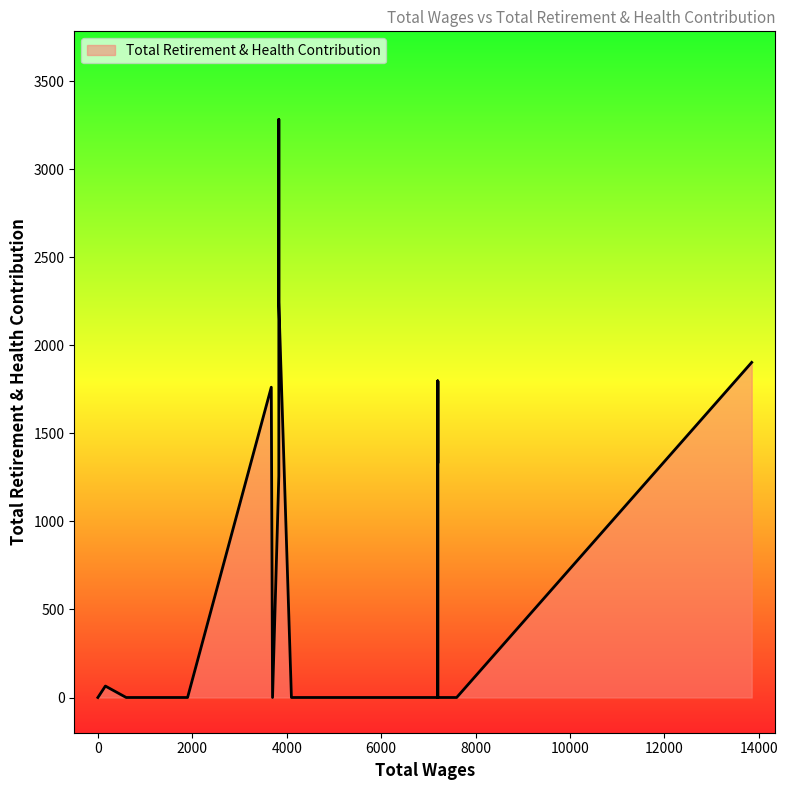

Between 38 and 25, which is larger?

38